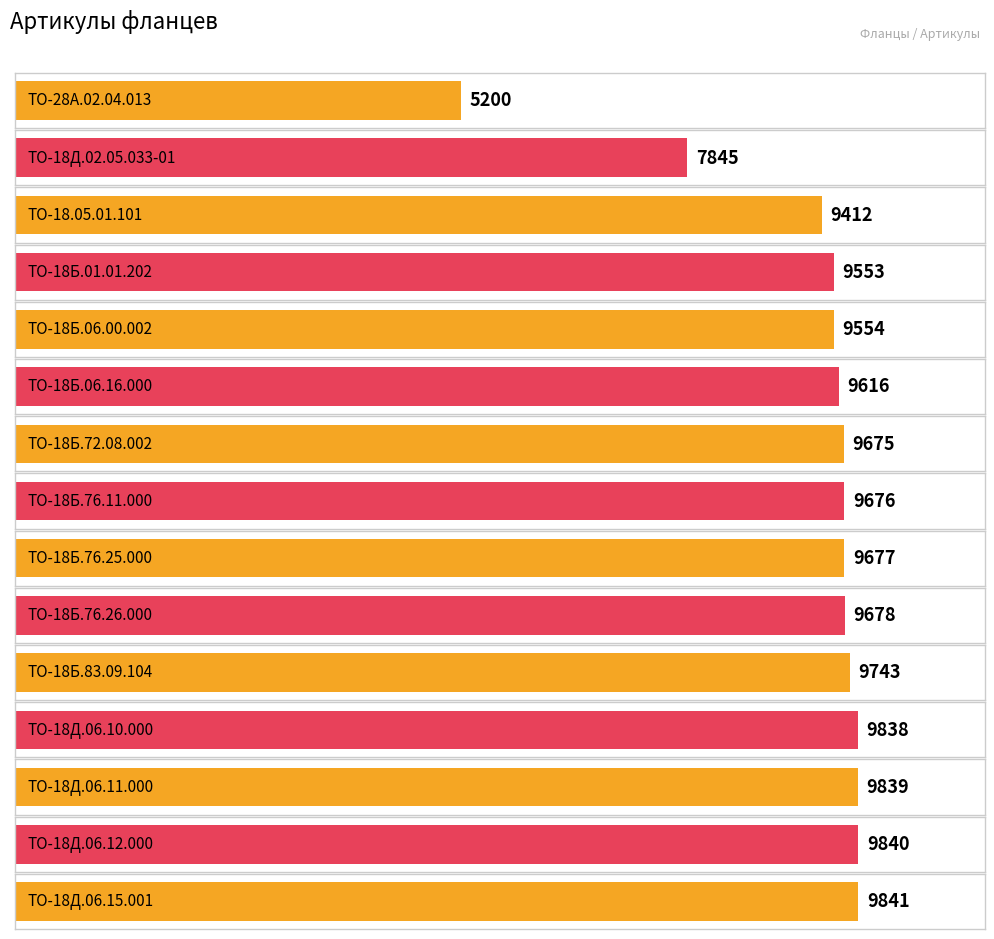

What is the difference between the values at ТО-18Д.06.15.001 and ТО-18Б.72.08.002?

166